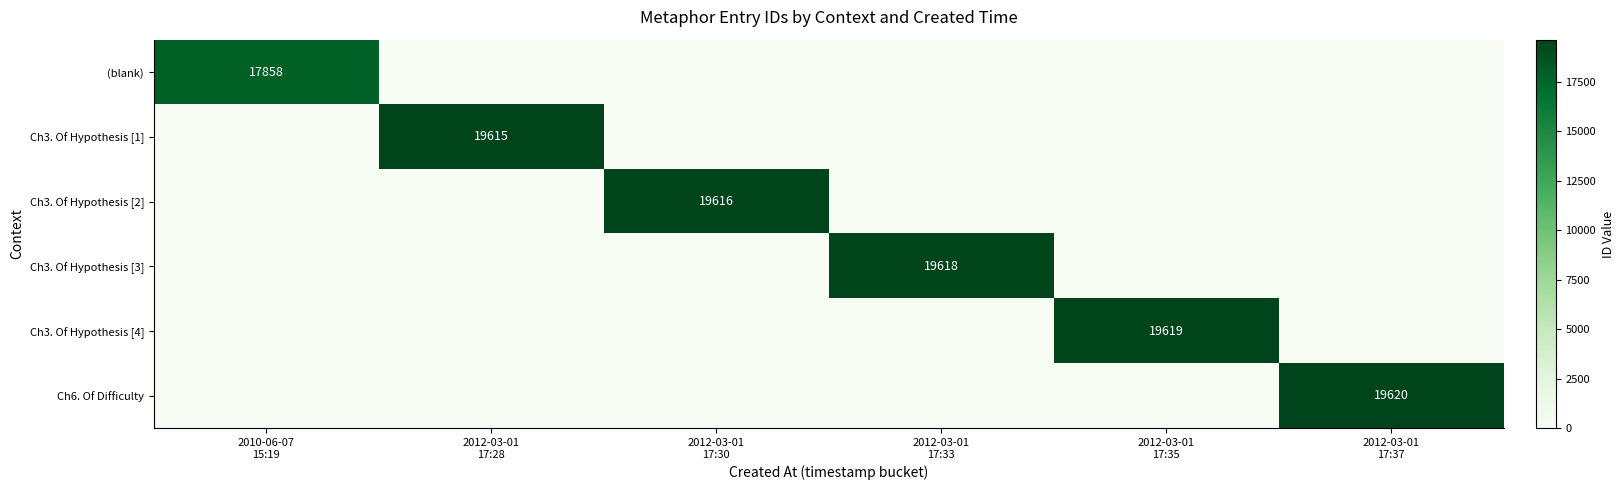

Where is (blank) nearest to the value 8929?

2010-06-07 15:19